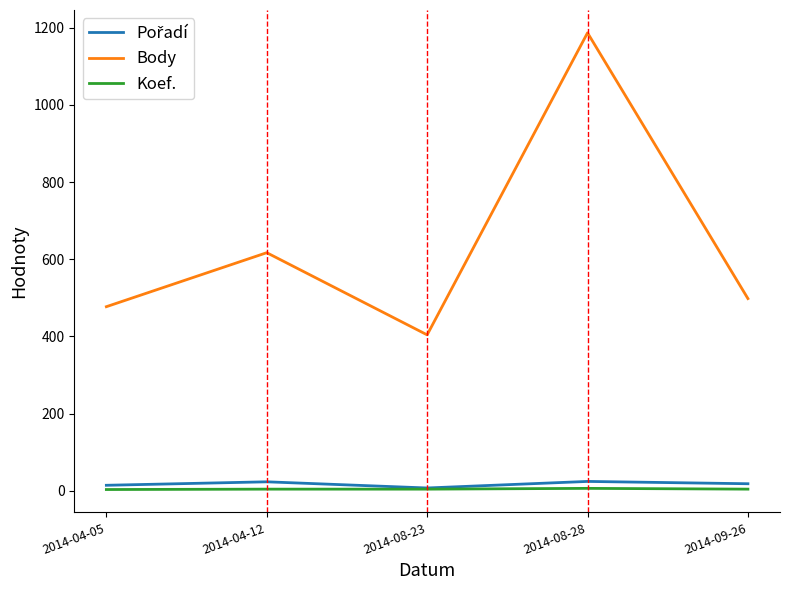

What is the maximum value shown in the chart?

1187